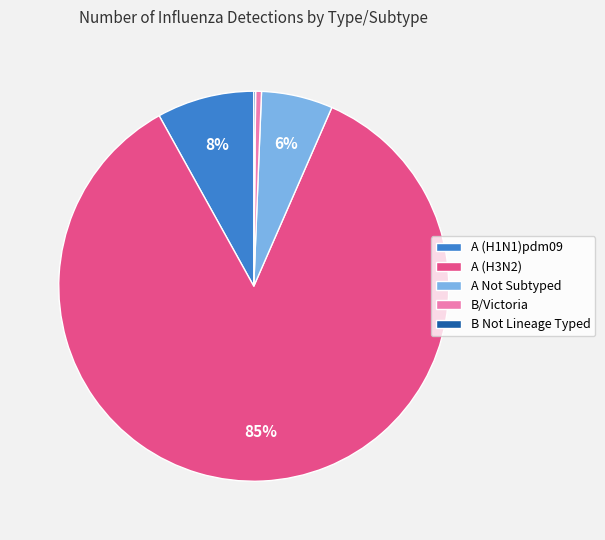

Is it true that A (H1N1)pdm09 is 1% of the pie?

False